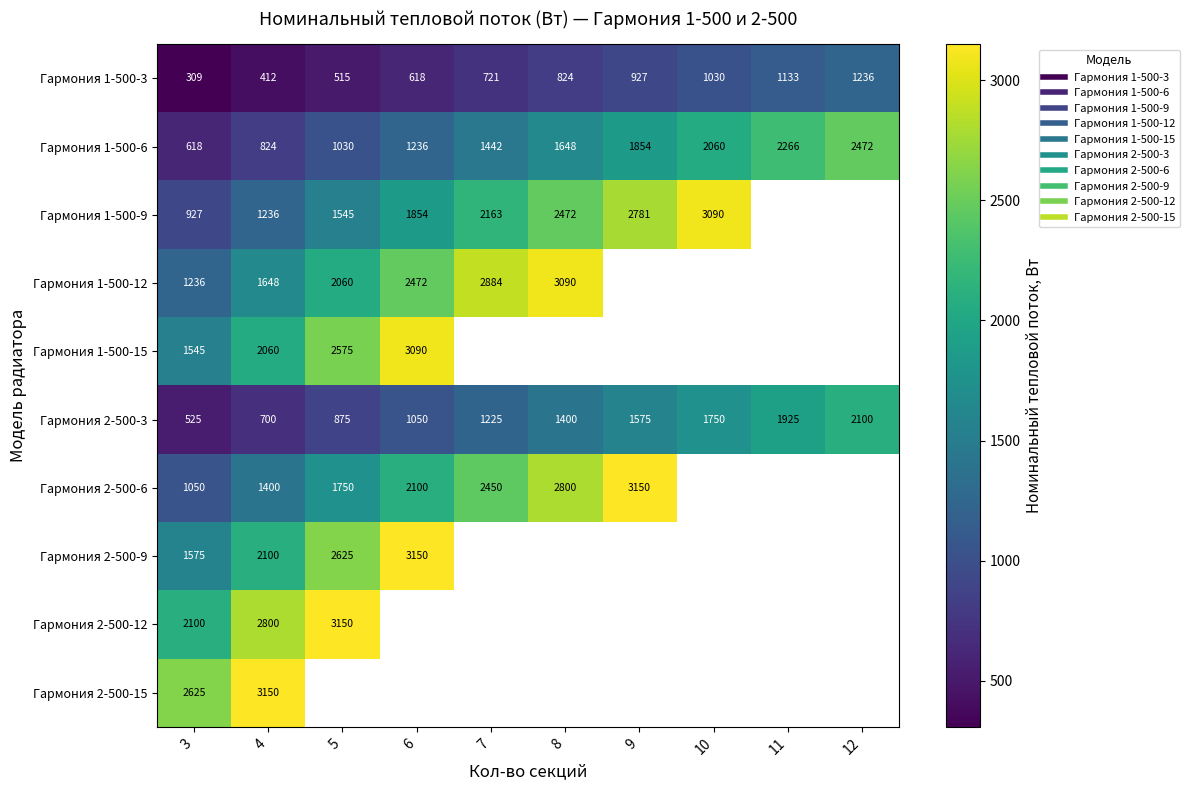

What is the minimum value for Гармония 2-500-12?

2100.0